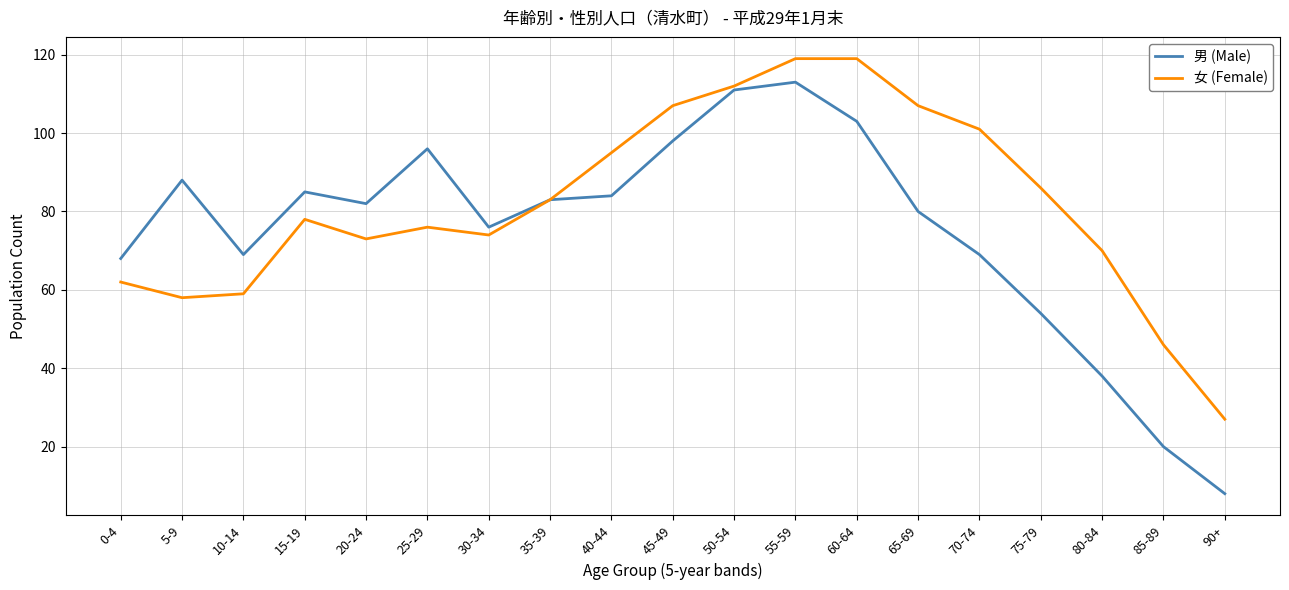

True or false: 男 (Male) has a value of 26 at 40-44.

False